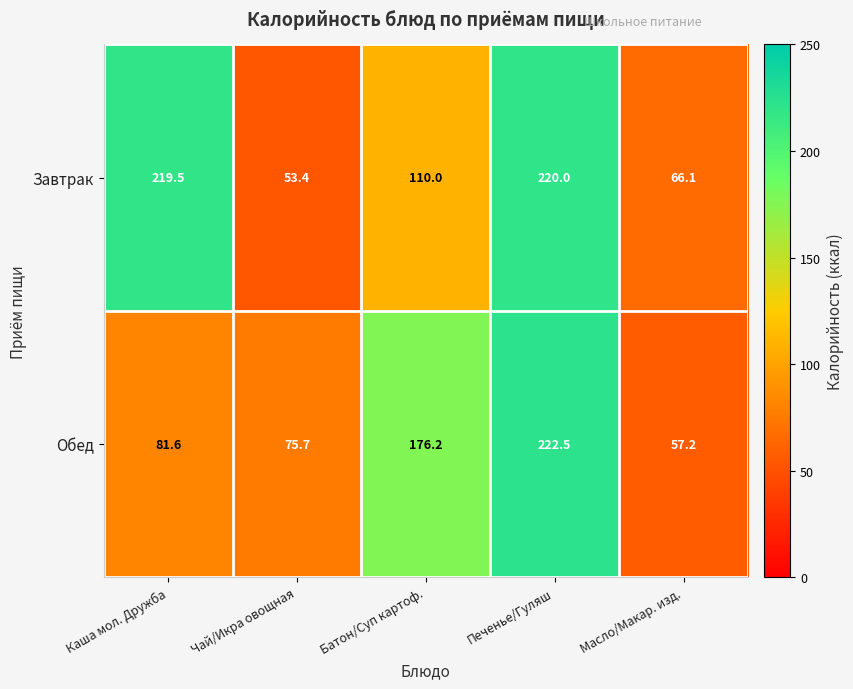

At which label is Обед closest to 139?

Батон/Суп картоф.